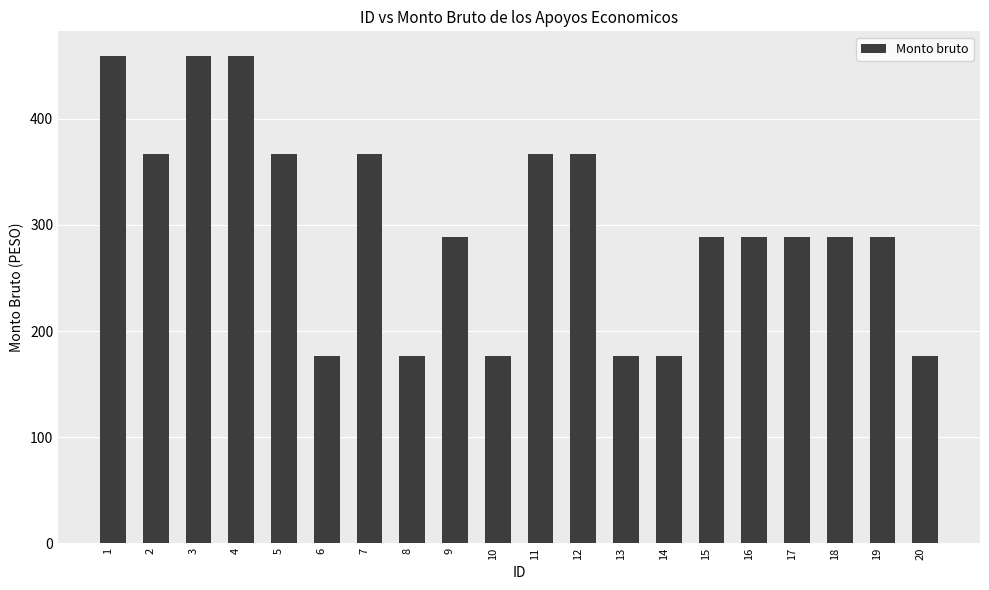

Reading left to right, extract all data points from this chart.

459.5	367.0	459.5	459.5	367.0	176.5	367.0	176.5	289.0	176.5	367.0	367.0	176.5	176.5	289.0	289.0	289.0	289.0	289.0	176.5